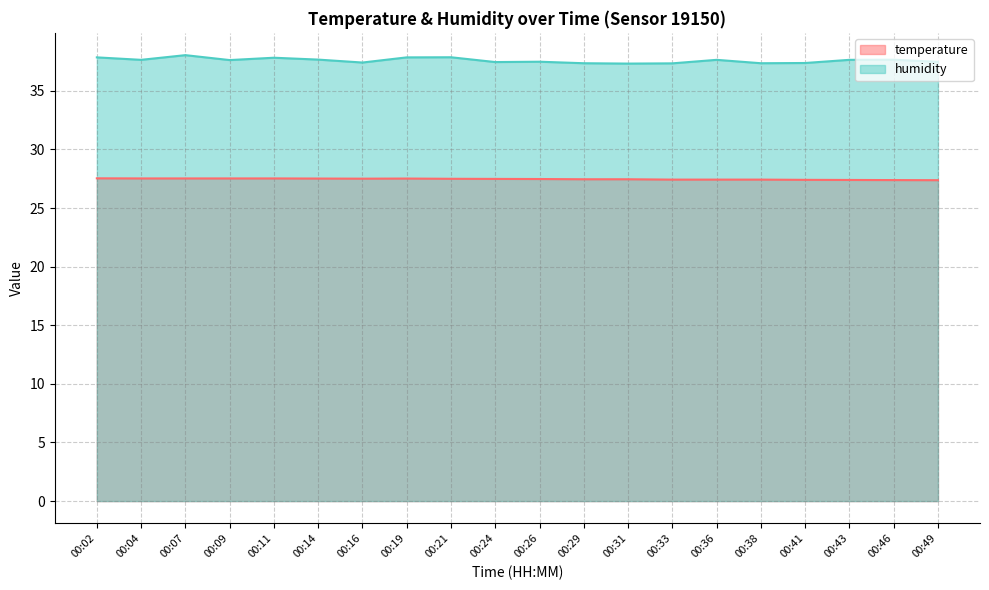

What is the sum of the temperature values at 00:49 and 00:04?

54.9